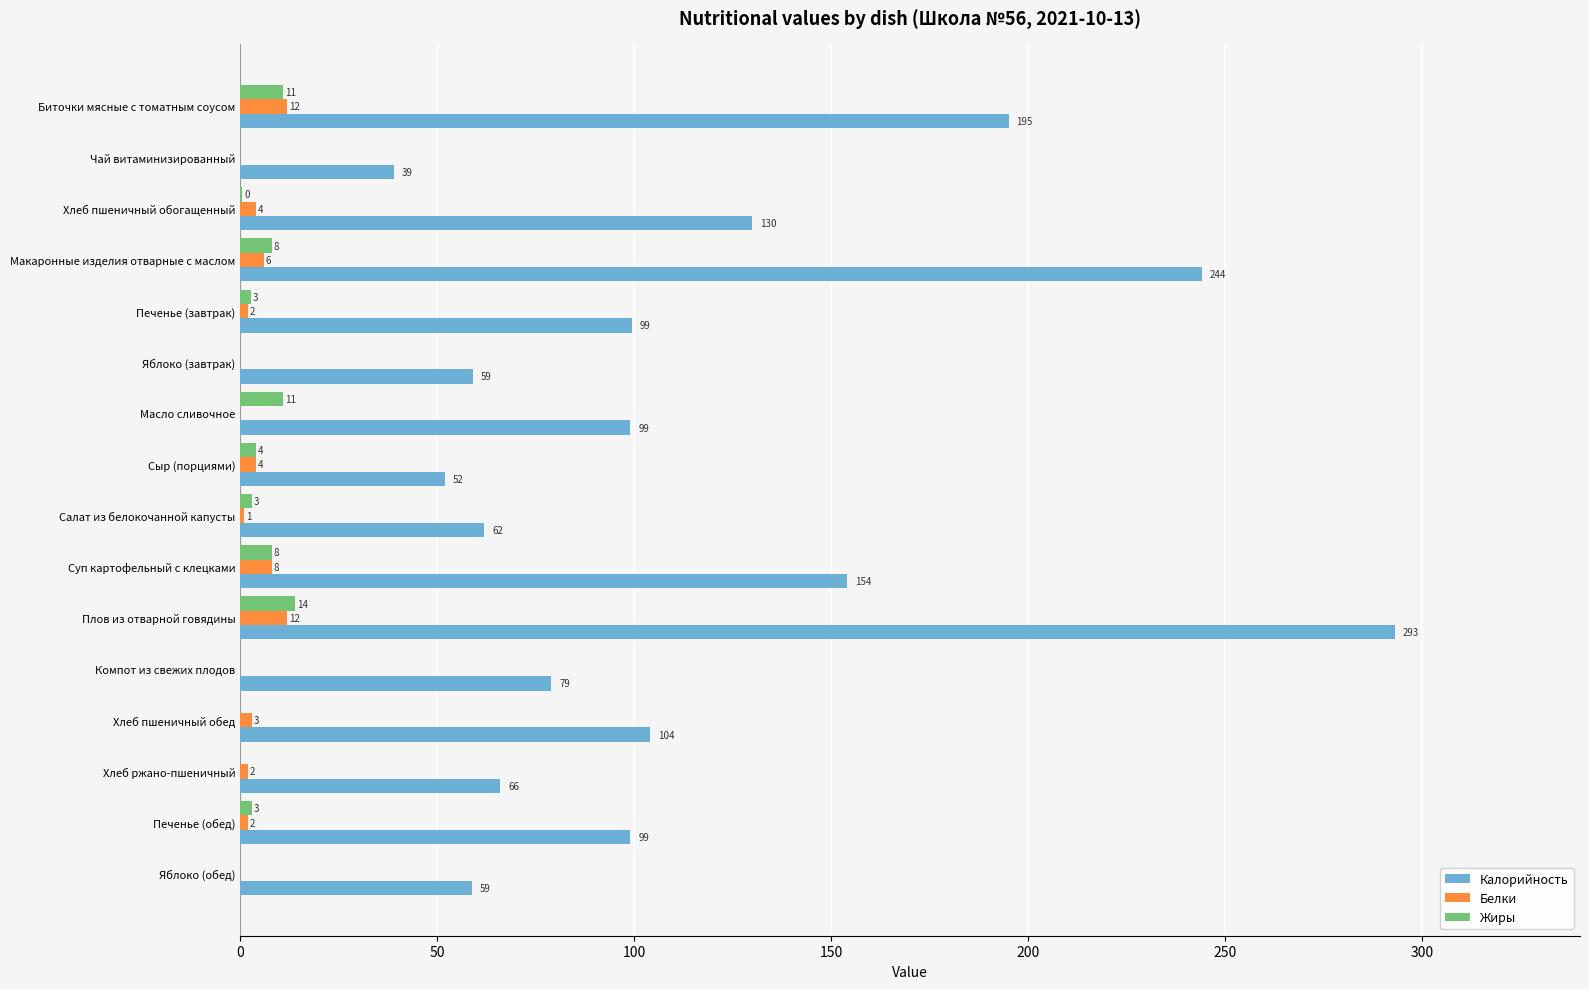

What is the maximum value for Белки?

12.0